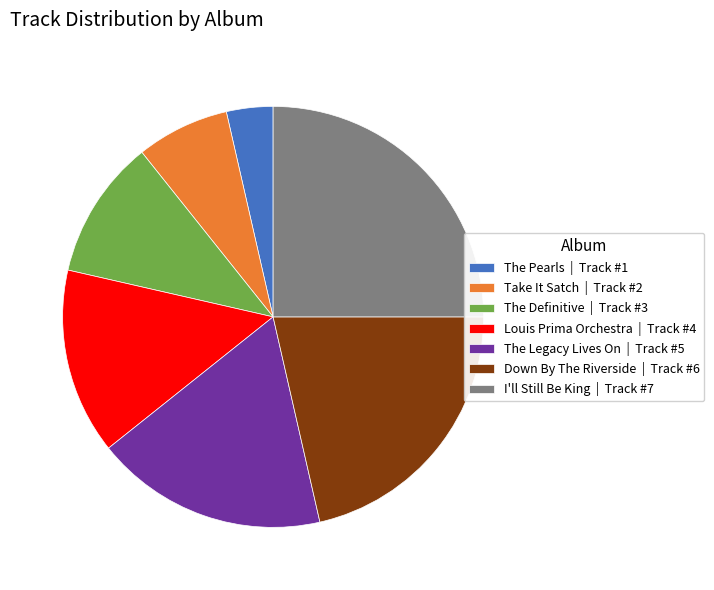

Which slice is the smallest?

The Pearls